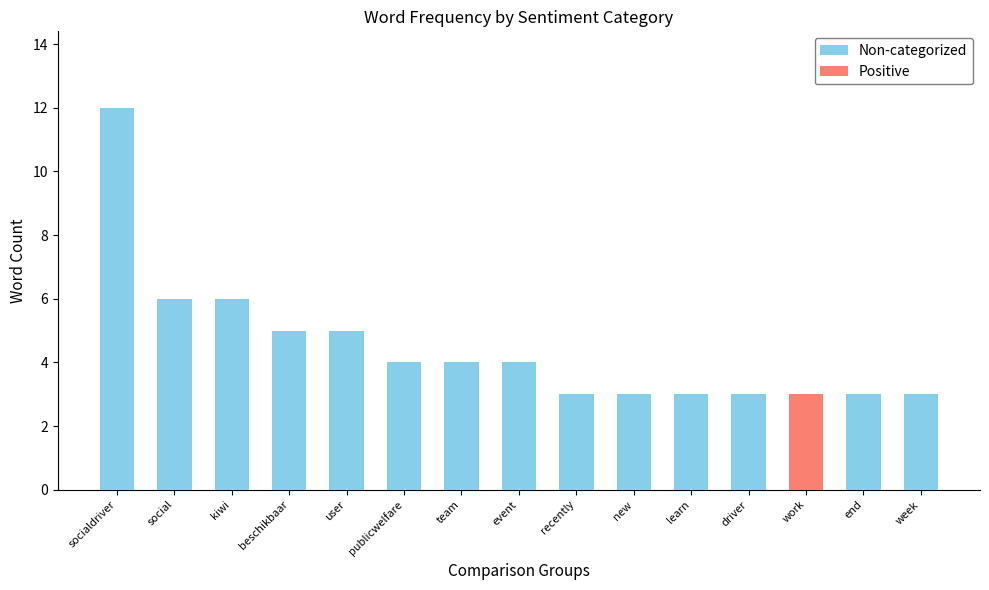

The value of Non-categorized at recently is 4. True or false?

False